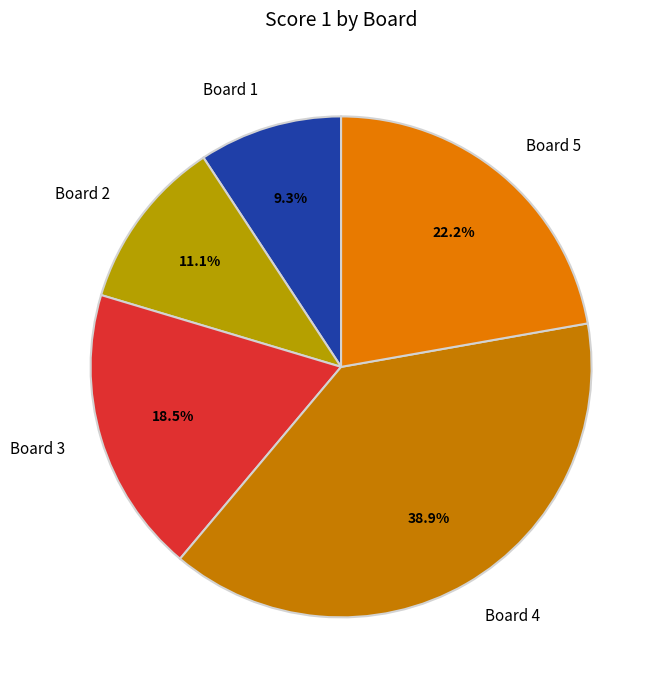

Does Board 1 represent more than half of the total?

No